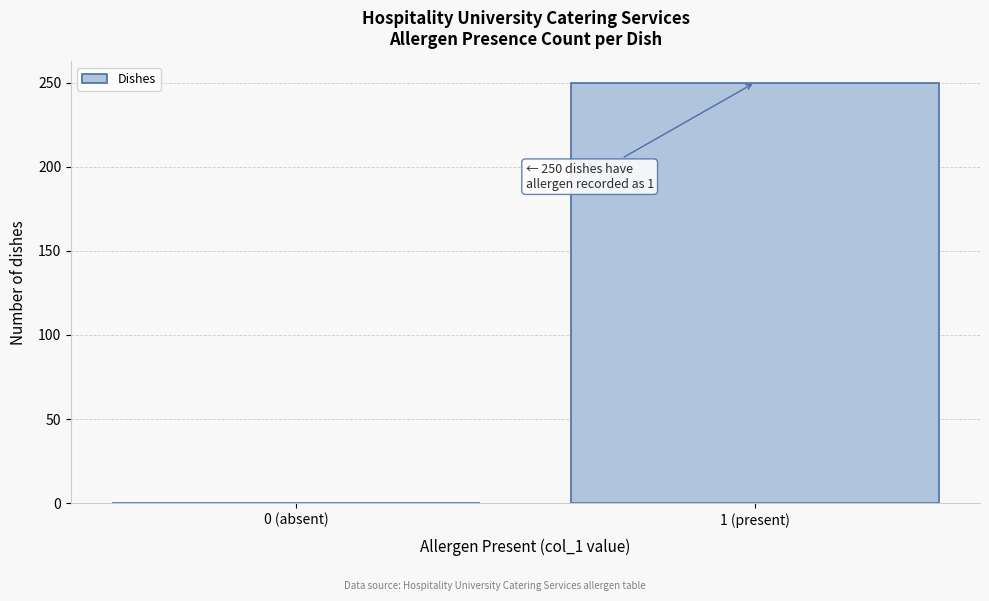

Reading left to right, list all the values displayed in this chart.

0 (absent)=0	1 (present)=250